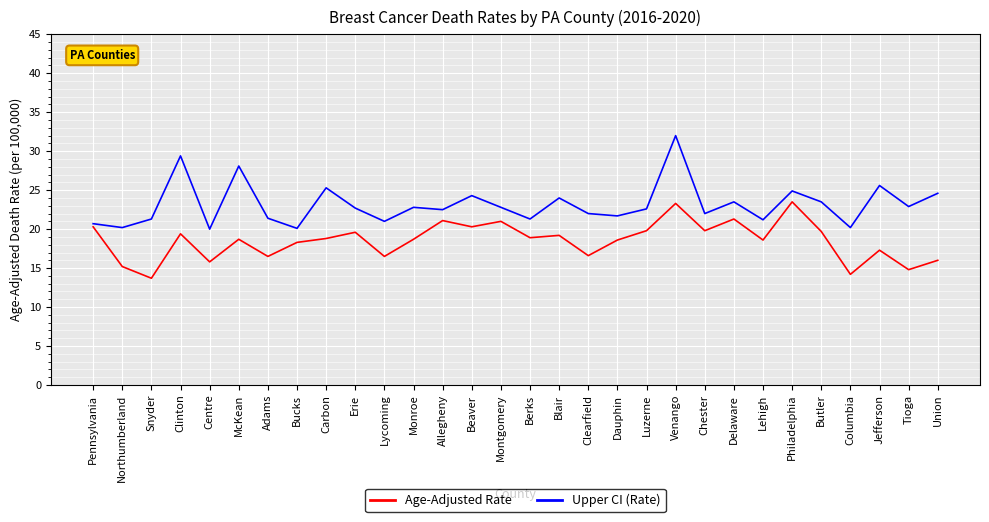

Is this an area chart (filled region under the line)?

No